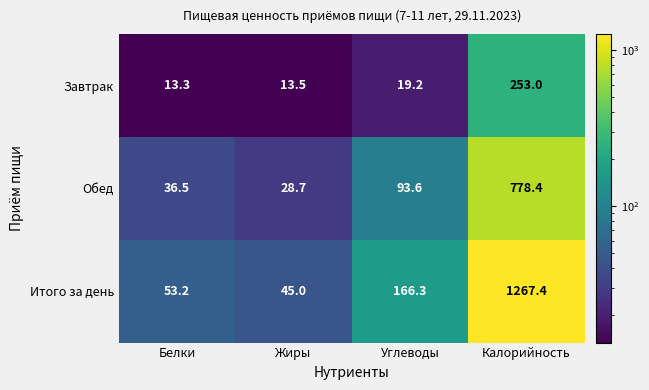

At which category does the chart reach its peak across all series?

Калорийность